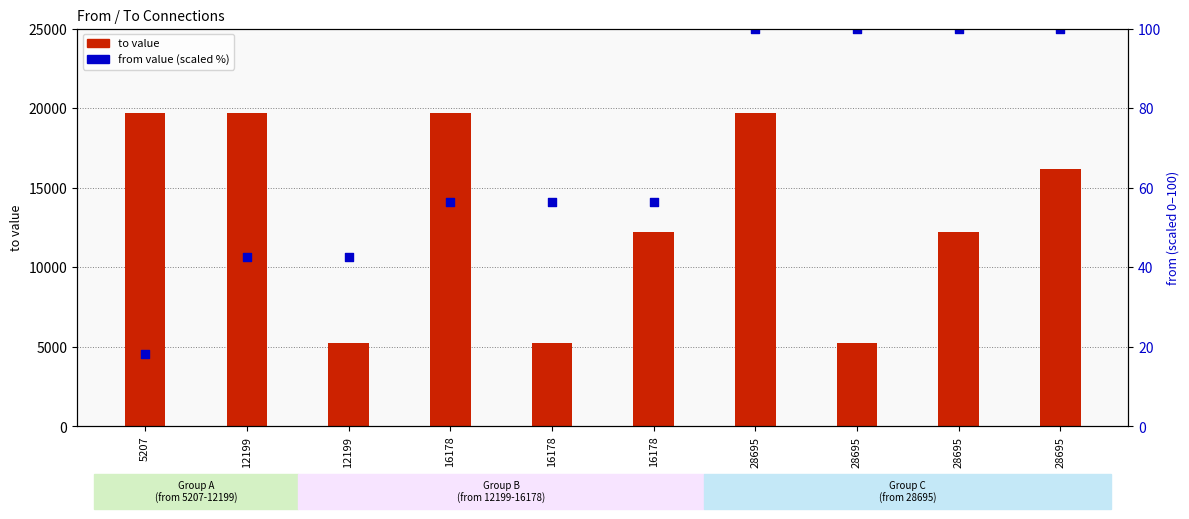

Which series contains the highest Y value?

to value